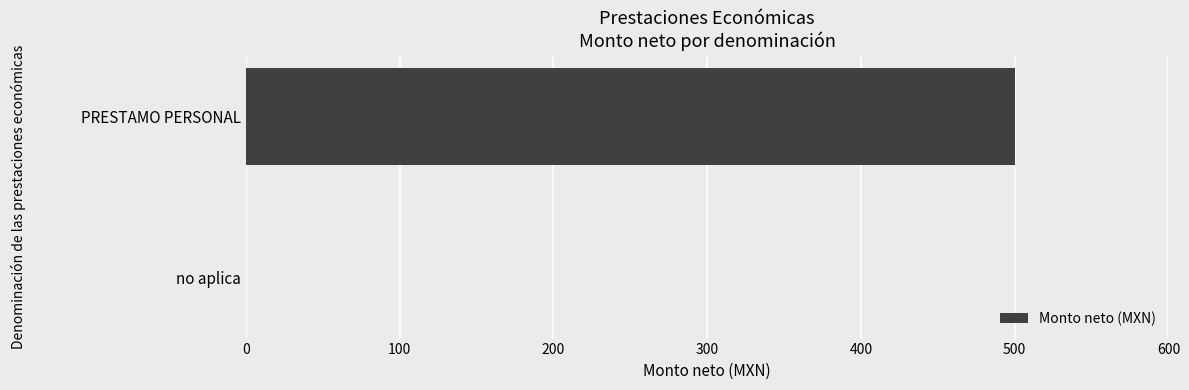

Reading top to bottom, extract all data points from this chart.

PRESTAMO PERSONAL=500	no aplica=0